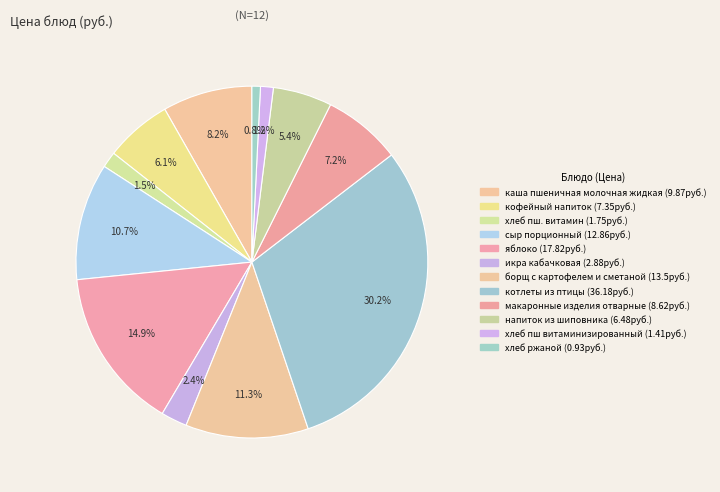

What percentage is the икра кабачковая slice, to the nearest percent?

2%